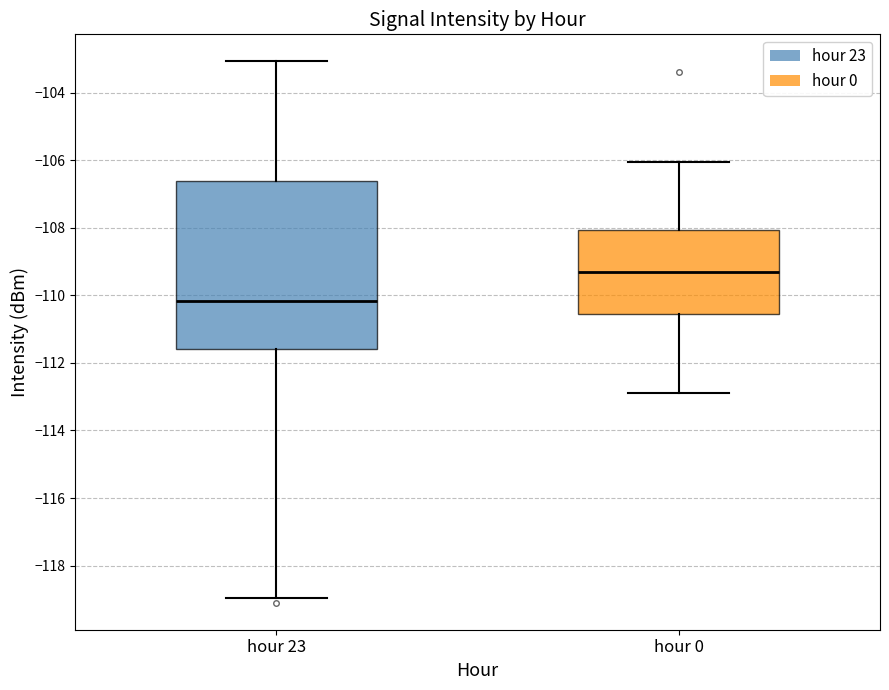

Which box's median line is the highest?

hour 0